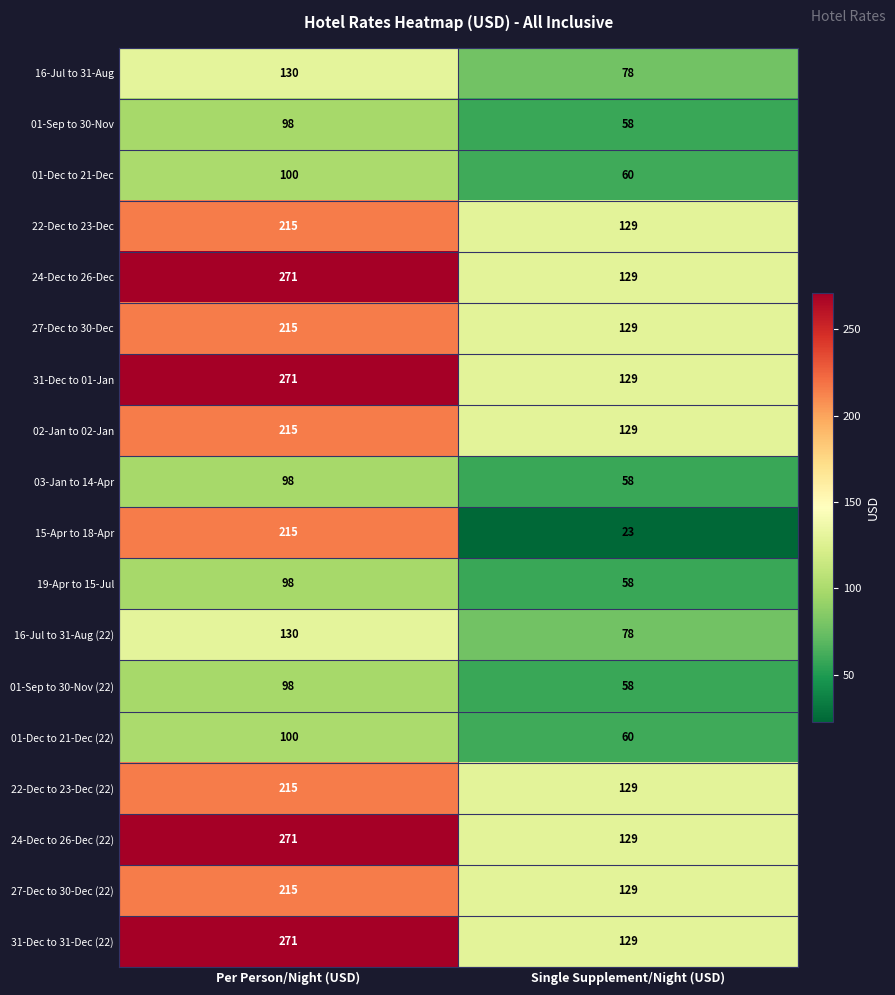

How many distinct data groups are displayed?

18